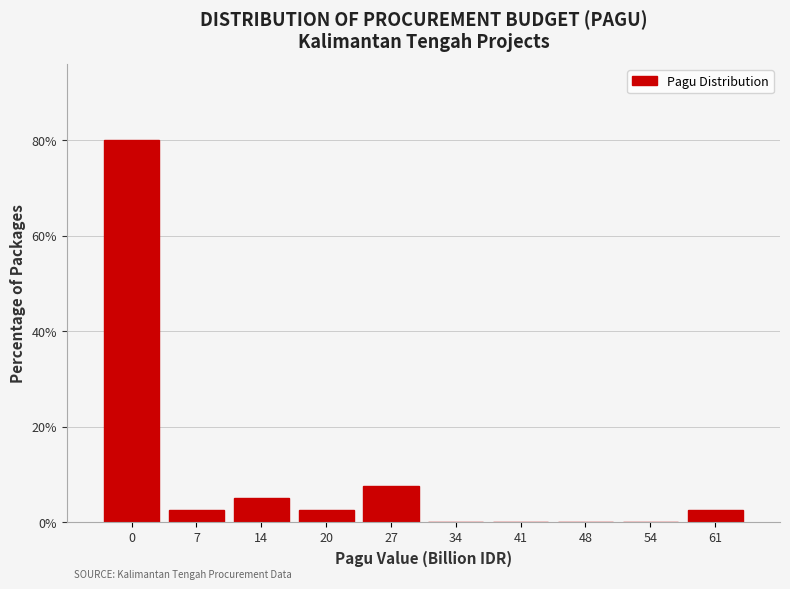

Reading left to right, transcribe all the data shown in this chart.

0=80.0	7=2.5	14=5.0	20=2.5	27=7.5	34=0.0	41=0.0	48=0.0	54=0.0	61=2.5